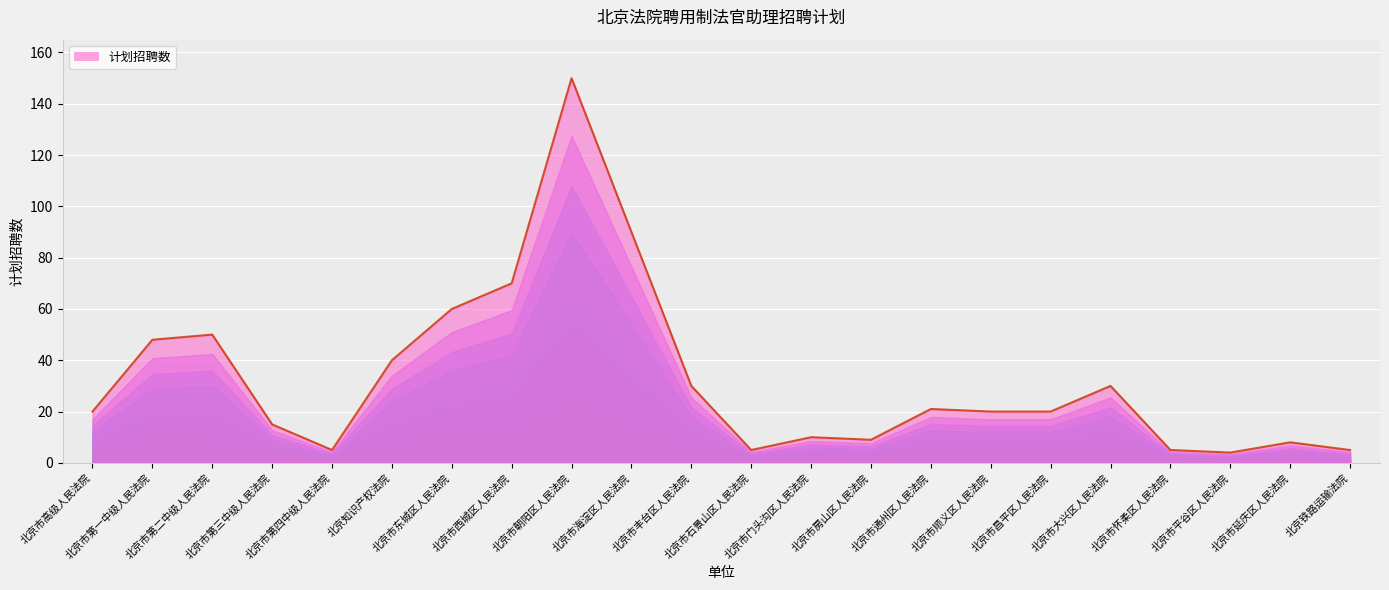

How many values exceed 20?

10